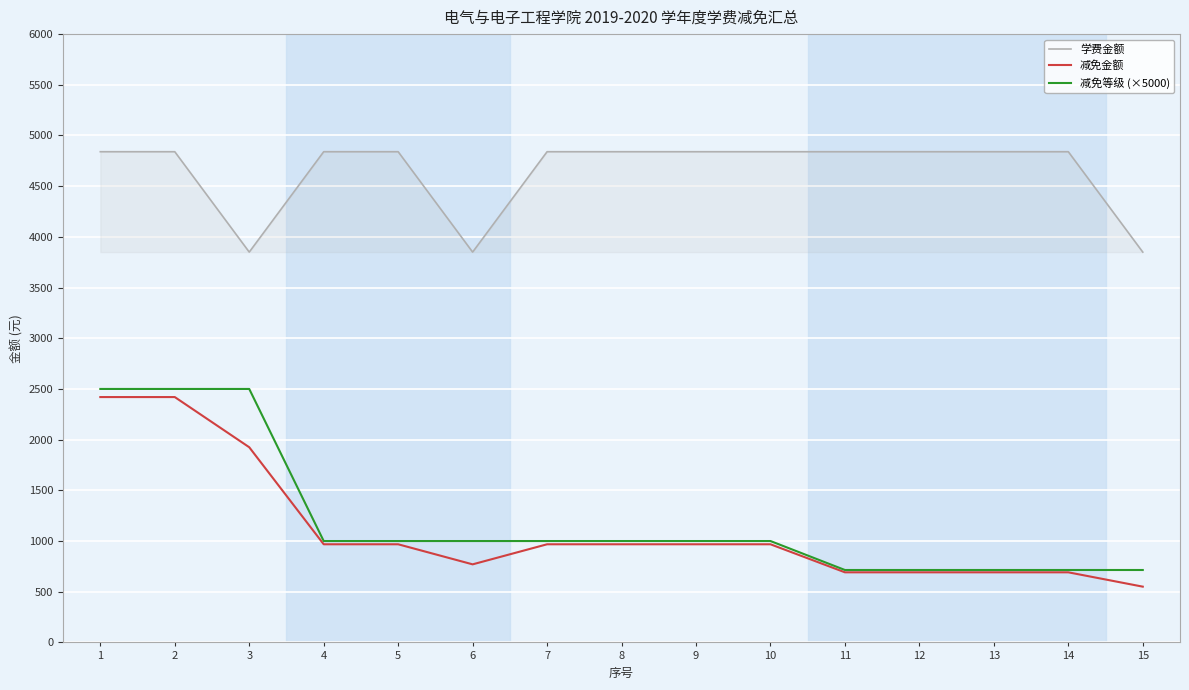

What is the minimum value for 减免等级 (×5000)?

714.3